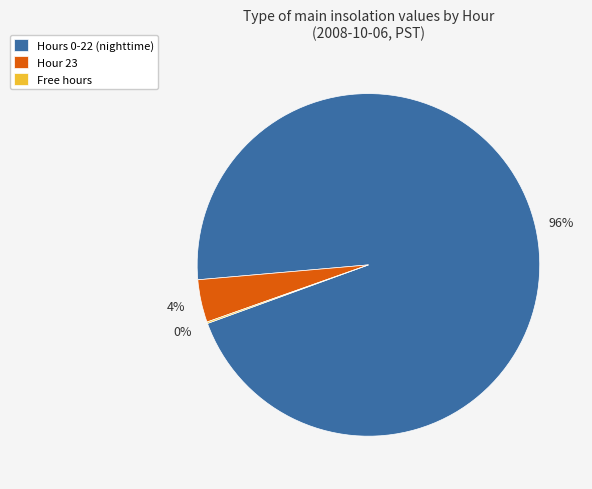

True or false: Hours 0-22 (nighttime) accounts for 96% of the total.

True